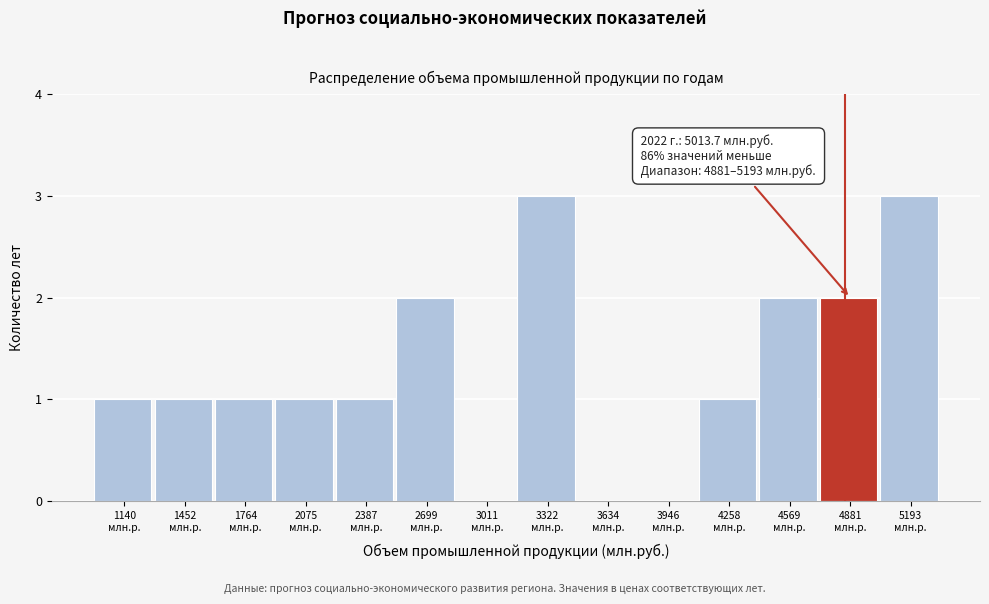

What is the greatest value displayed?

3